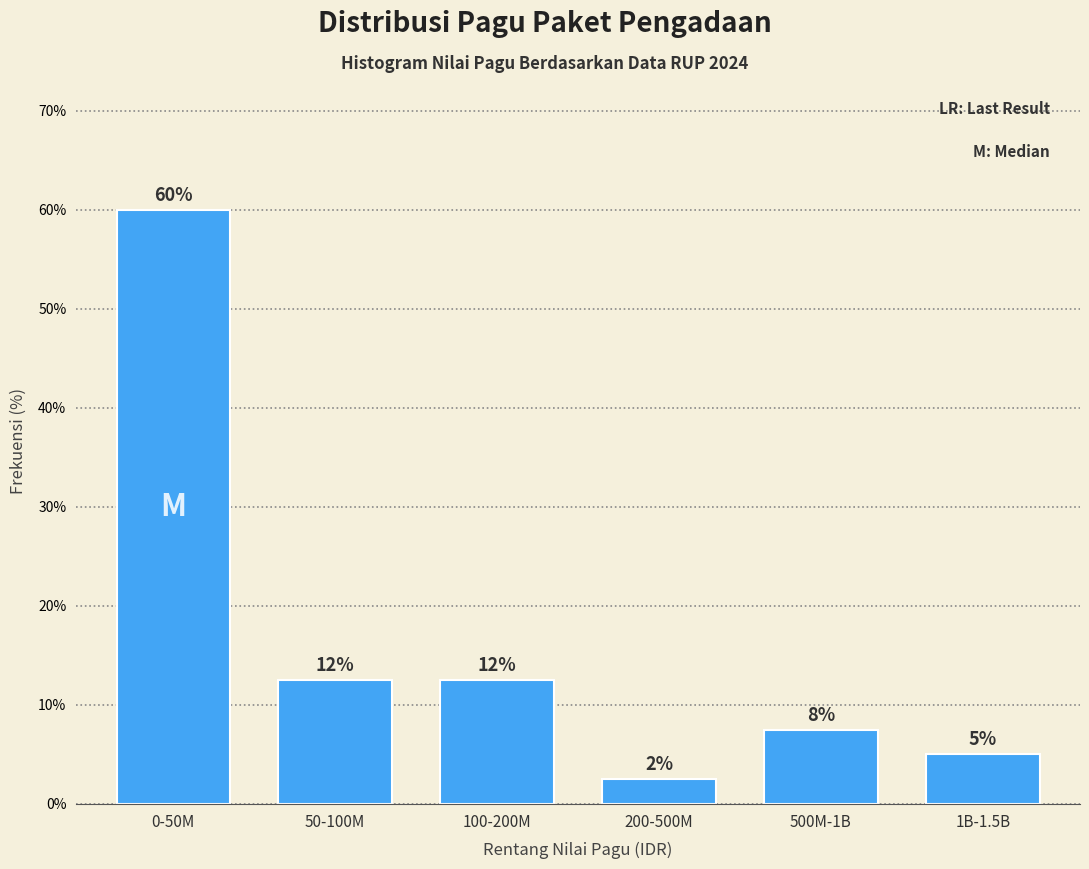

How many bars are there in total?

6